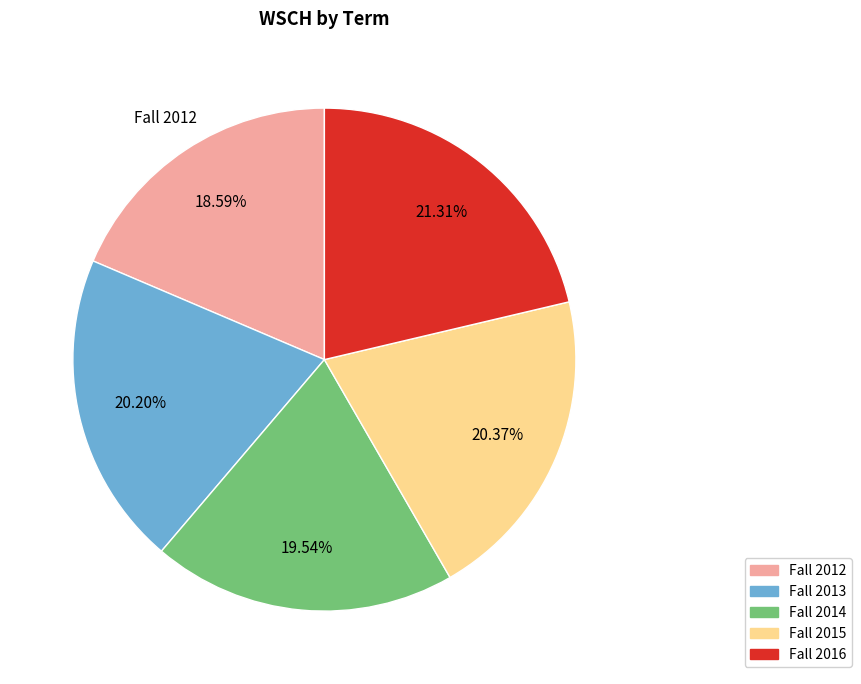

The Fall 2016 slice represents 35% of the pie. True or false?

False